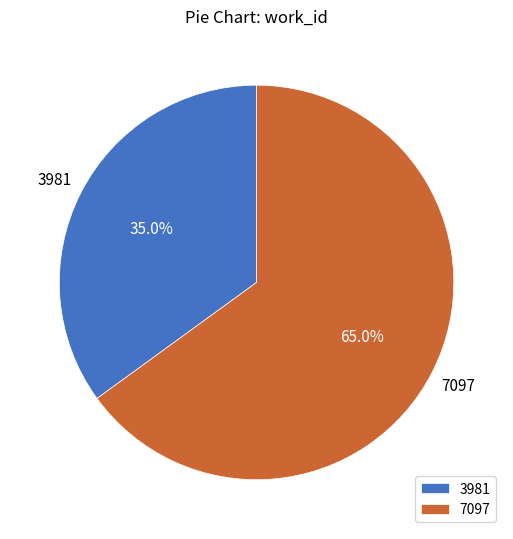

Which category has the biggest portion of the pie?

7097